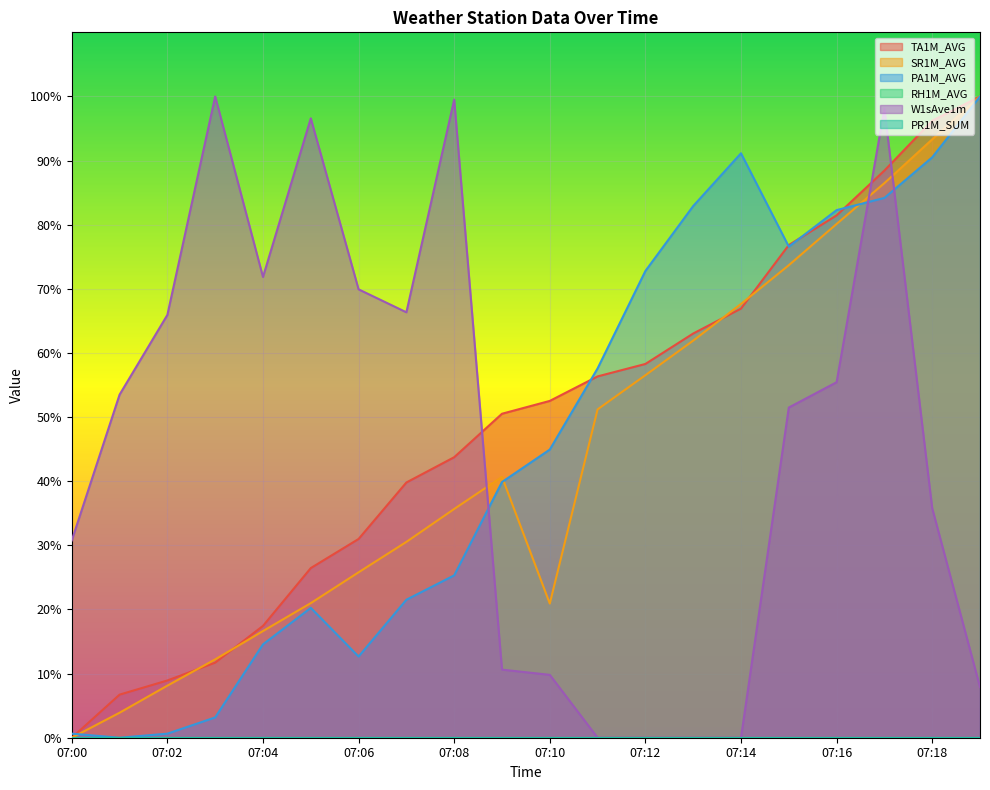

At which category does PA1M_AVG reach its first local valley?

07:01